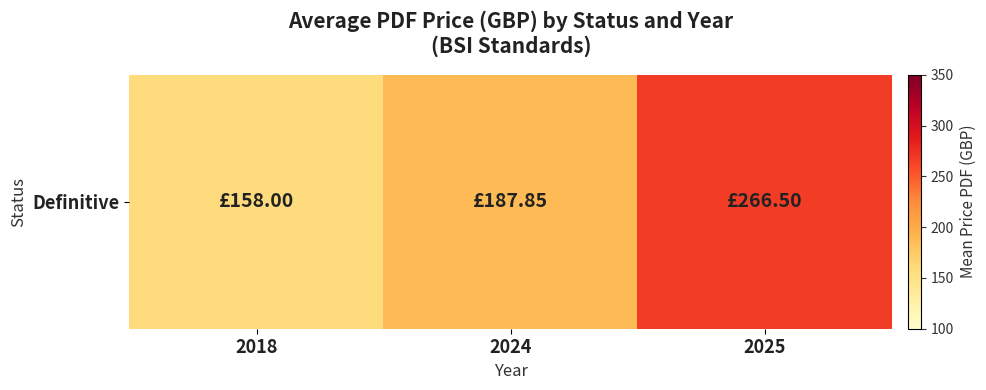

Between 2018 and 2025, which is larger?

2025